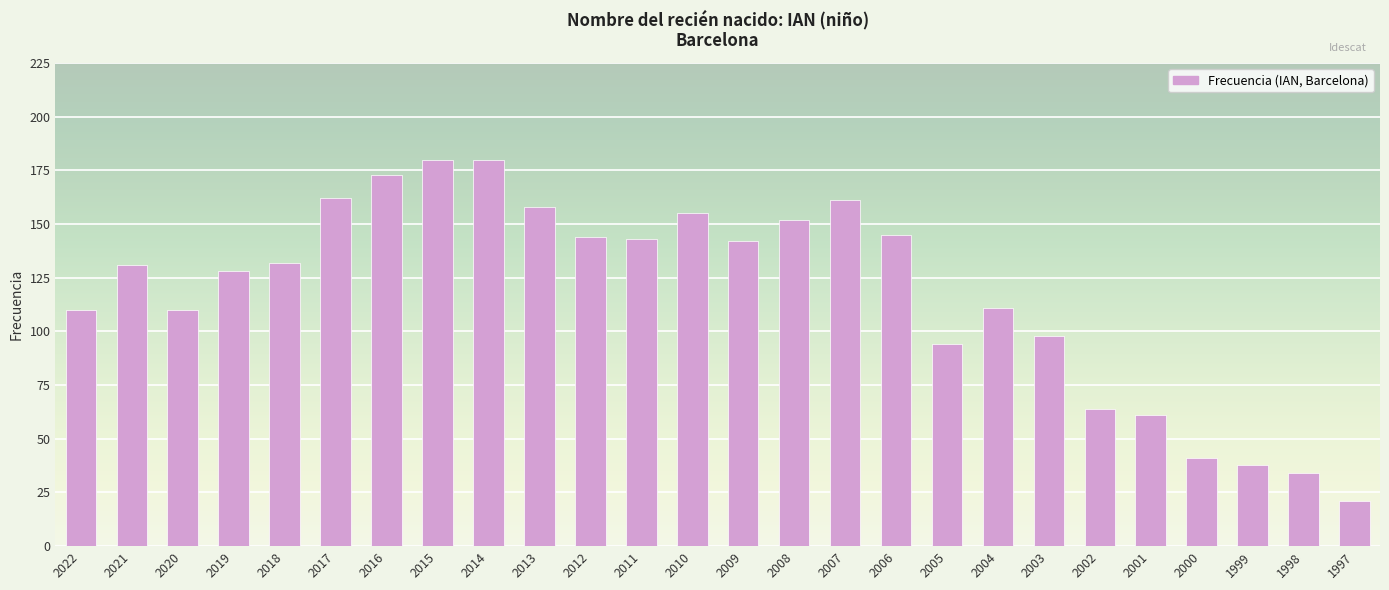

The value at 2010 is 155. True or false?

True